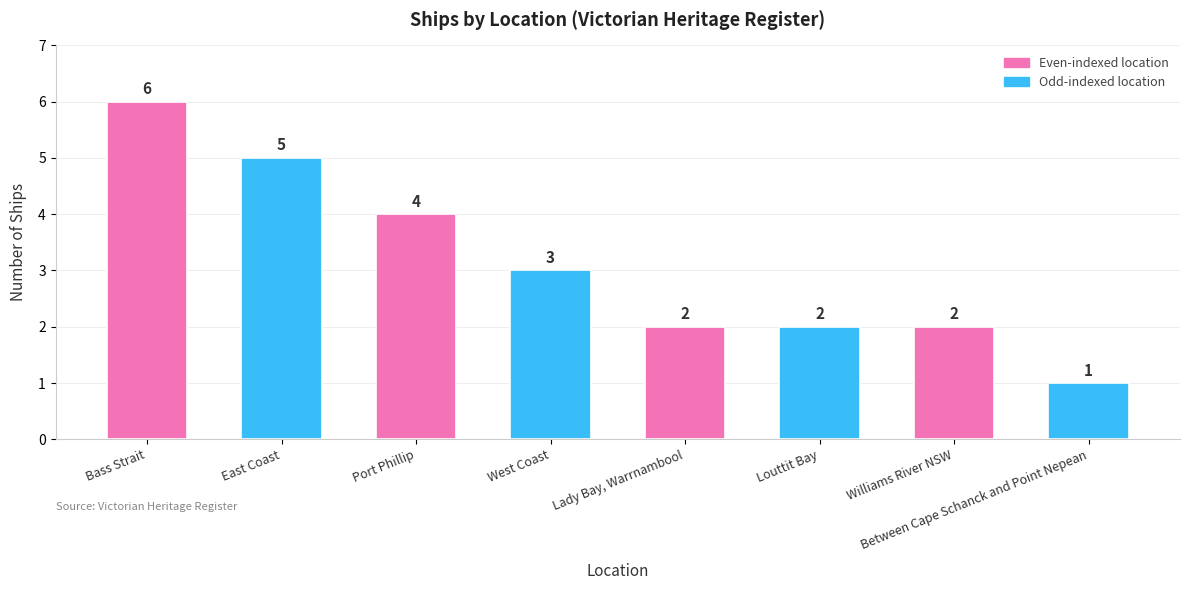

Which category has the lowest value across all series?

Between Cape Schanck and Point Nepean